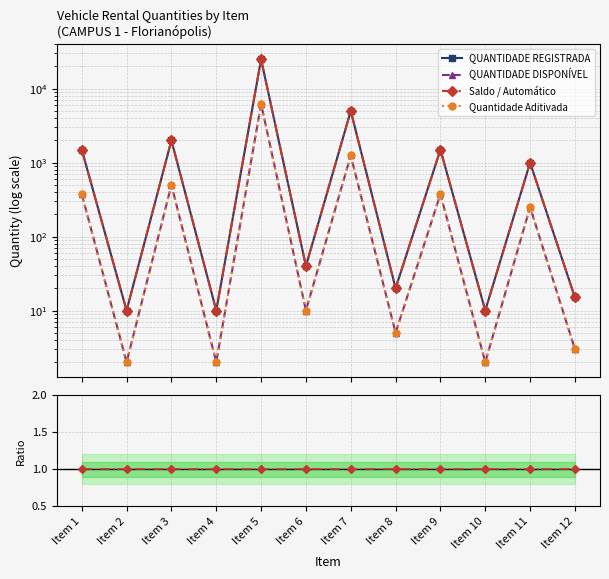

At which category is the sum across all series the highest?

Item 5